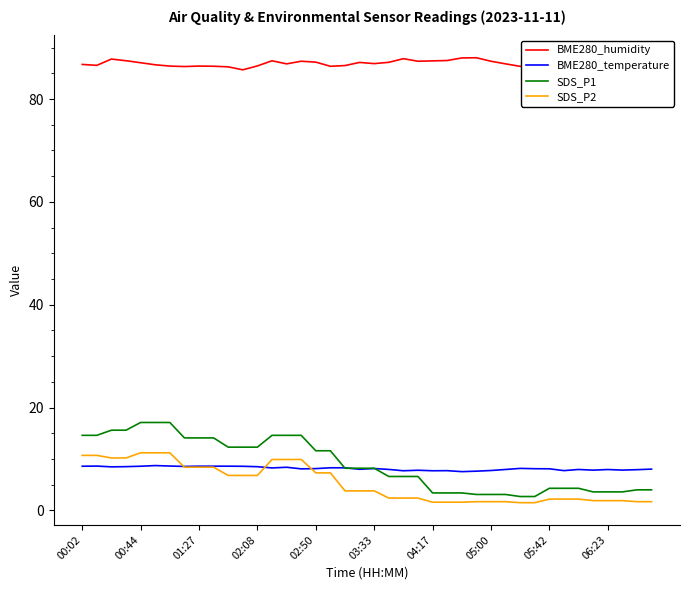

At how many categories does at least one series exceed 6?

40